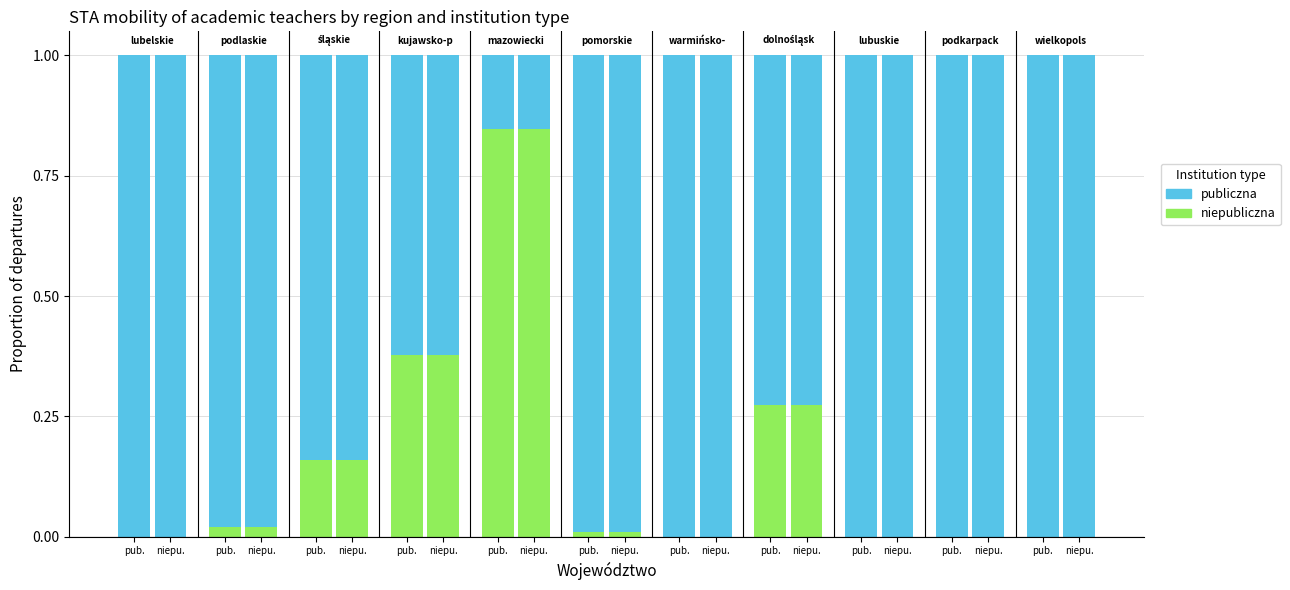

List the series in order of their peak value, highest first.

publiczna, niepubliczna